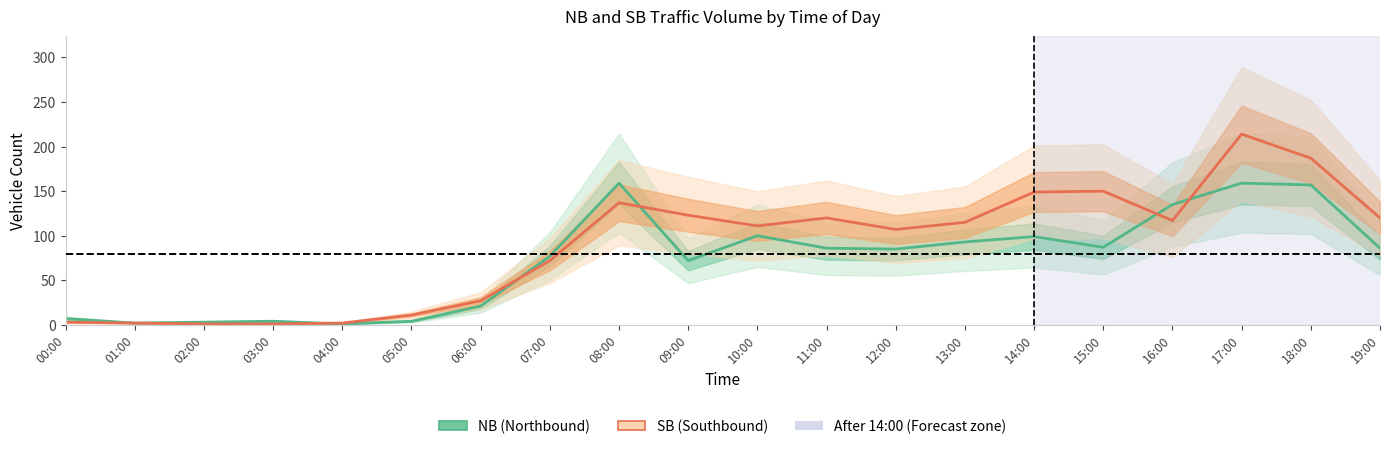

What position from the right is 18:00?

2